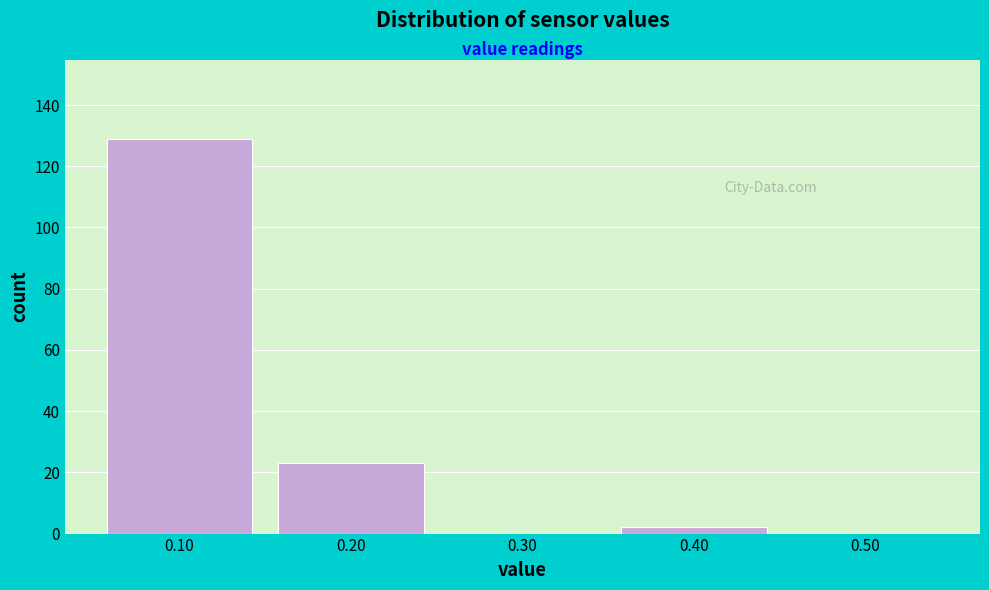

Over which range of the x-axis is the bar tallest?

0.05 to 0.15